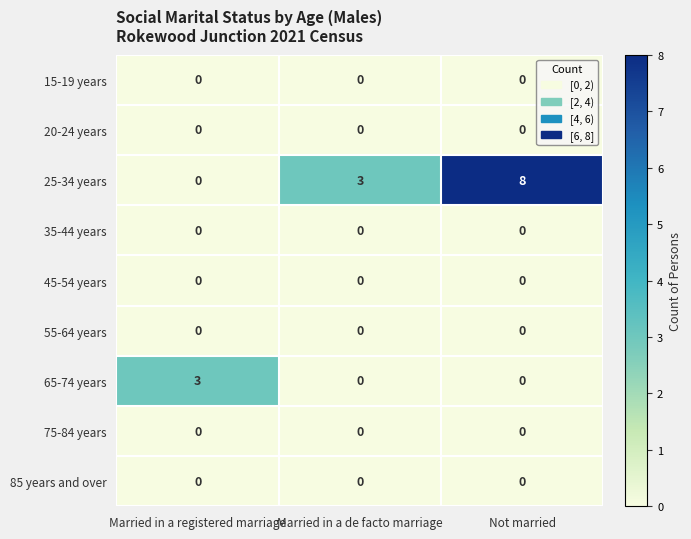

The value of 25-34 years at Not married is 14. True or false?

False